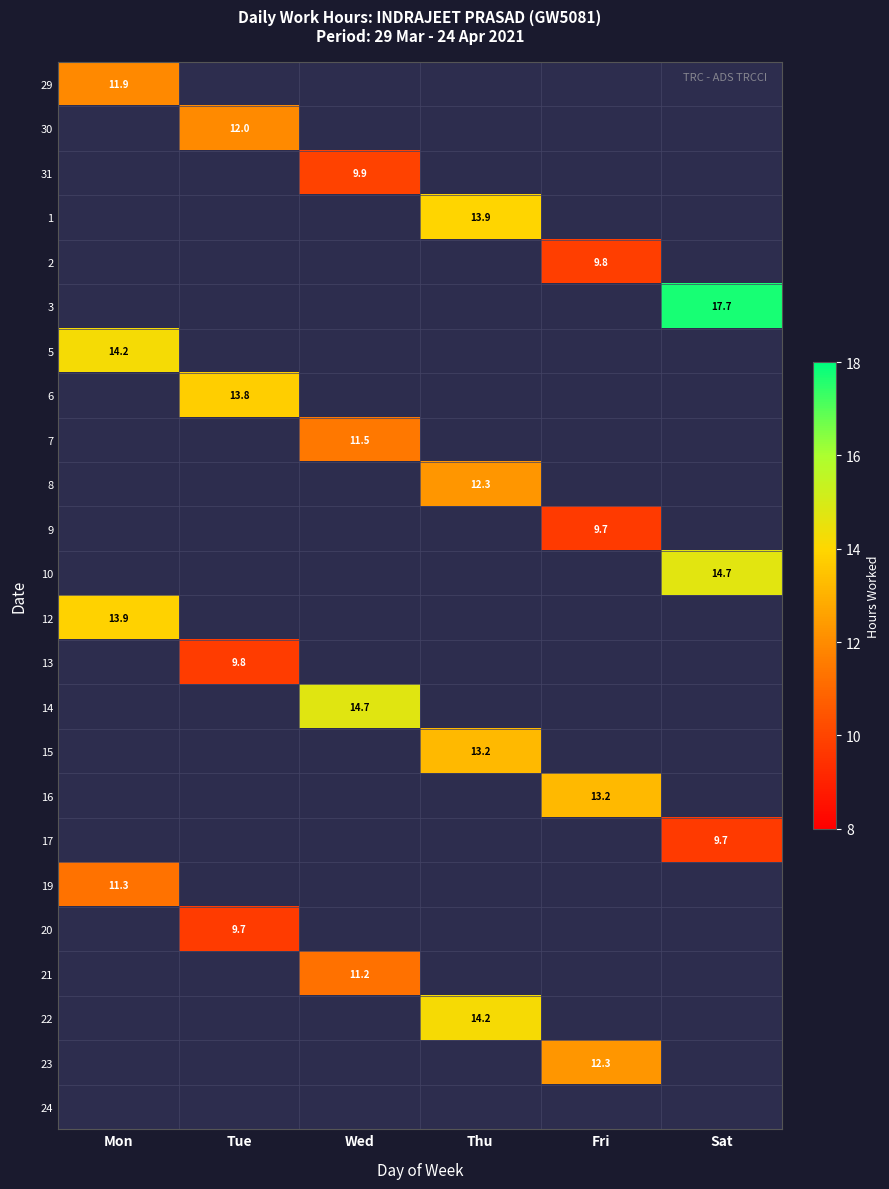

The value of 1 at Thu is 13.9. True or false?

True